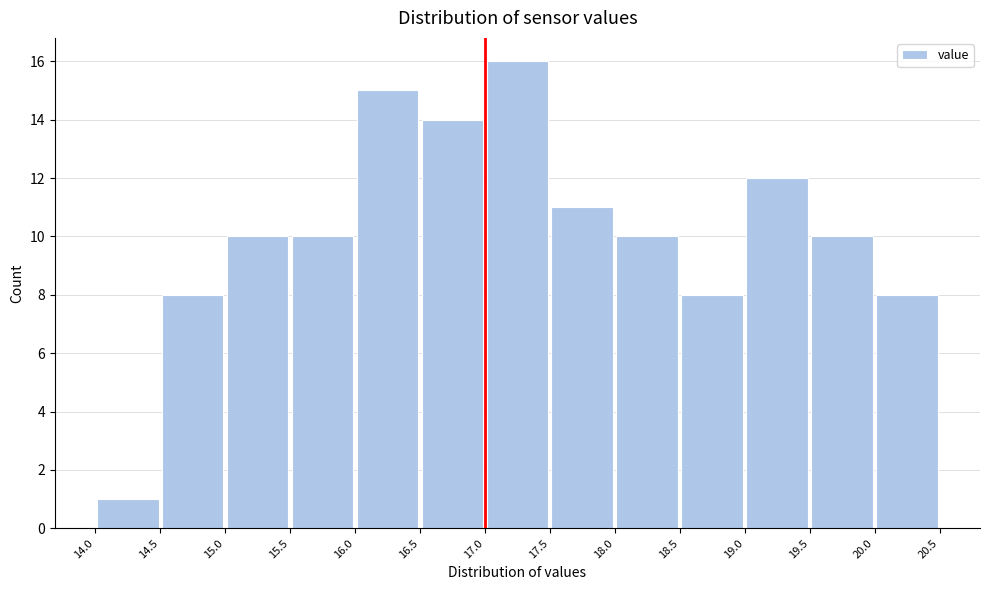

Over which range of the x-axis is the bar tallest?

17.0 to 17.5